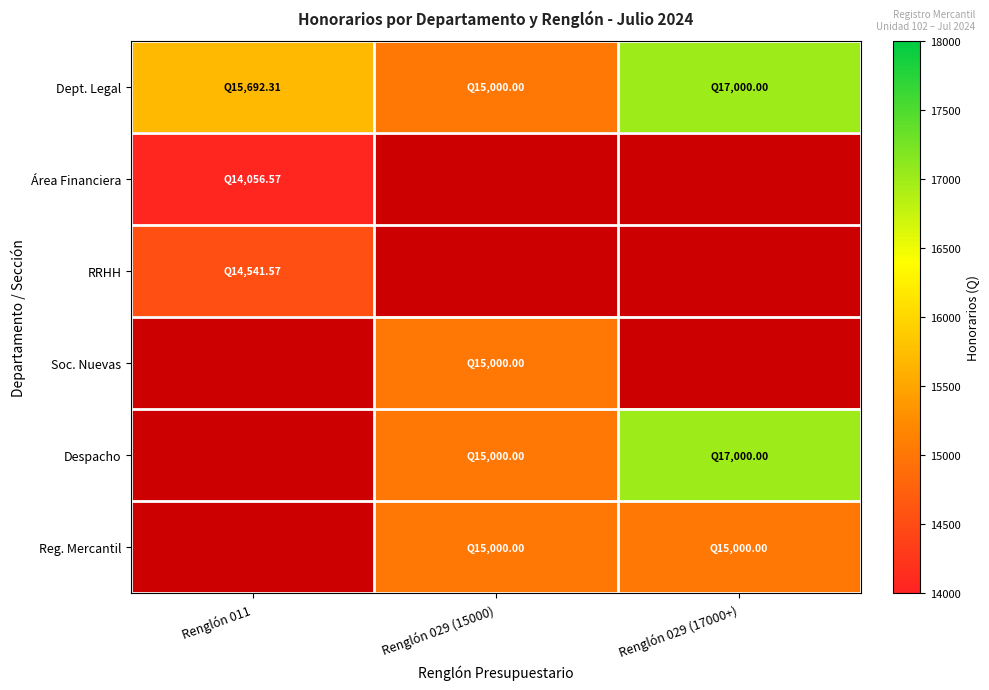

What is the sum of the Dept. Legal values at Renglón 029 (15000) and Renglón 011?

30692.3